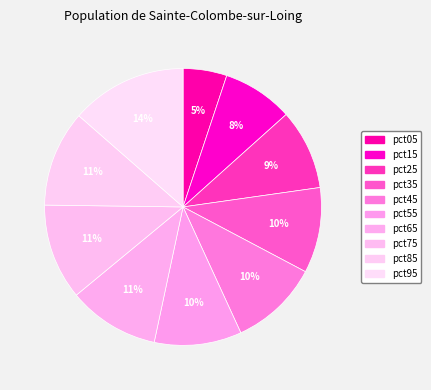

The pct45 slice represents 10% of the pie. True or false?

True